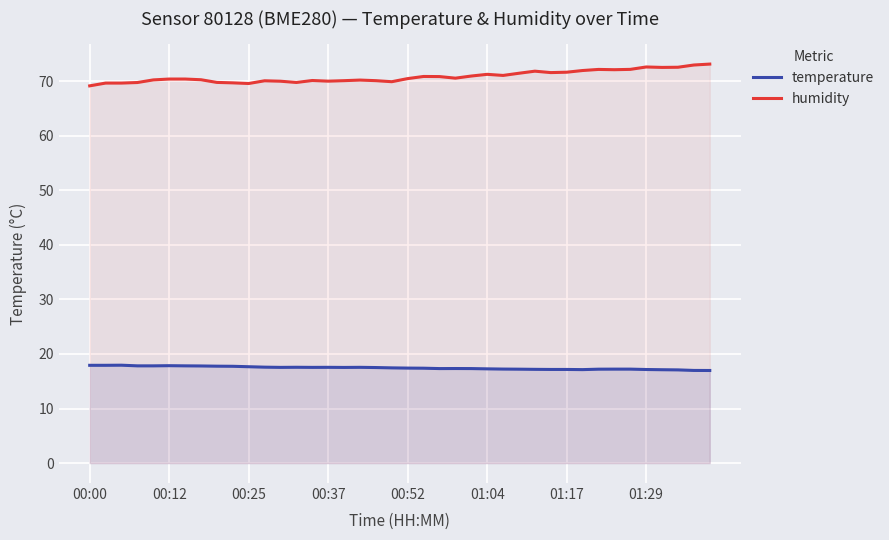

True or false: humidity and temperature intersect in this chart.

False